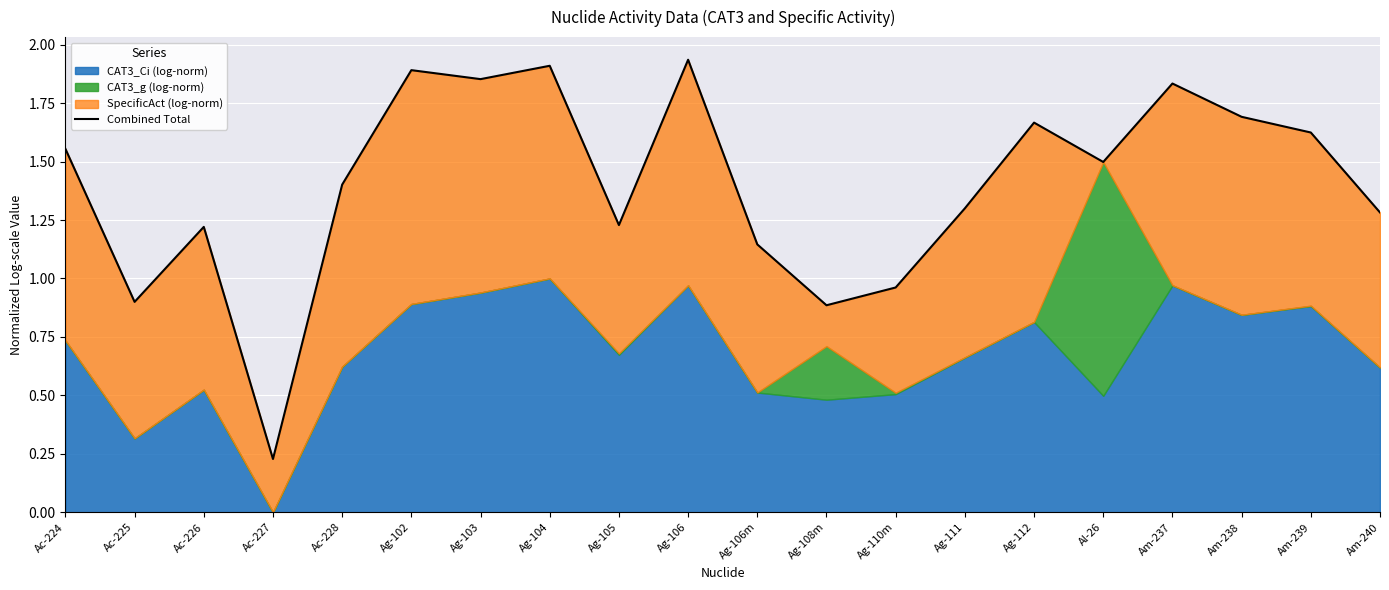

The value at Ag-110m is 1.6. True or false?

False